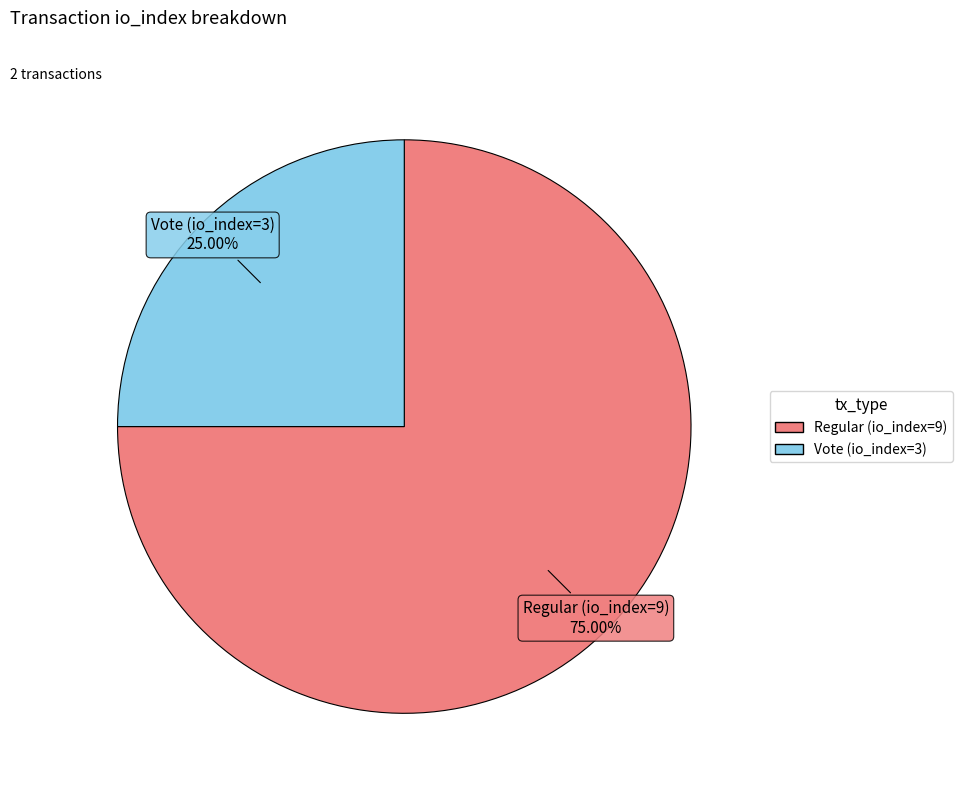

To the nearest percent, what is the combined percentage of Vote (io_index=3) and Regular (io_index=9)?

100%